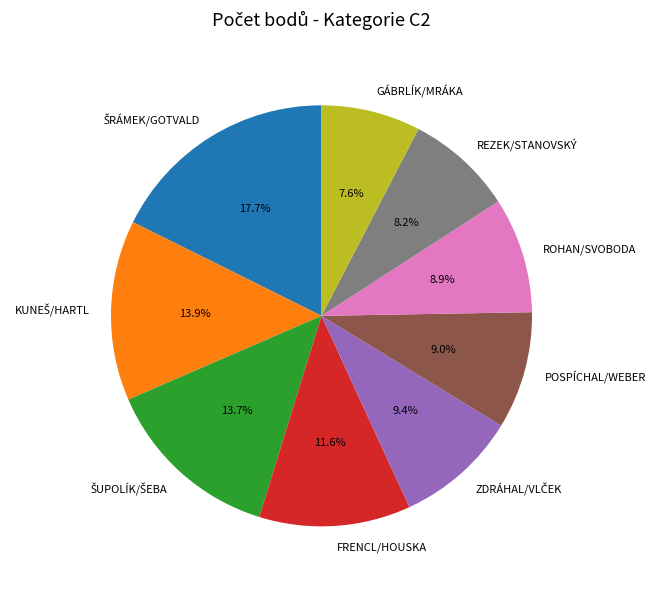

Which has a higher value, ROHAN/SVOBODA or REZEK/STANOVSKÝ?

ROHAN/SVOBODA